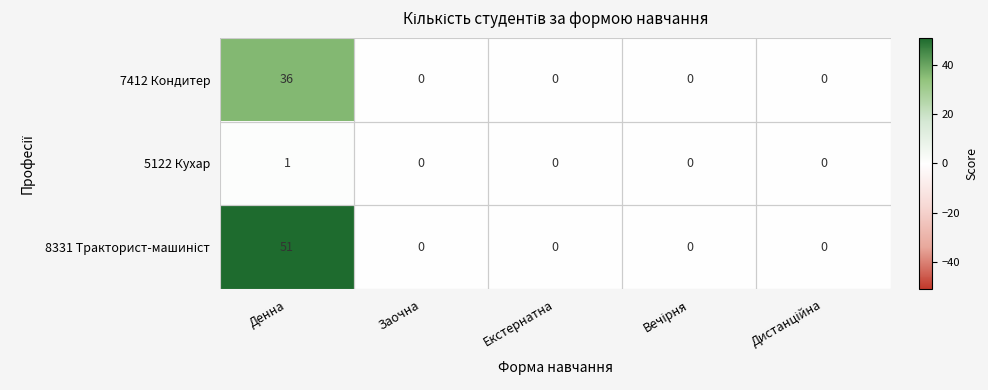

What is the greatest value displayed?

51